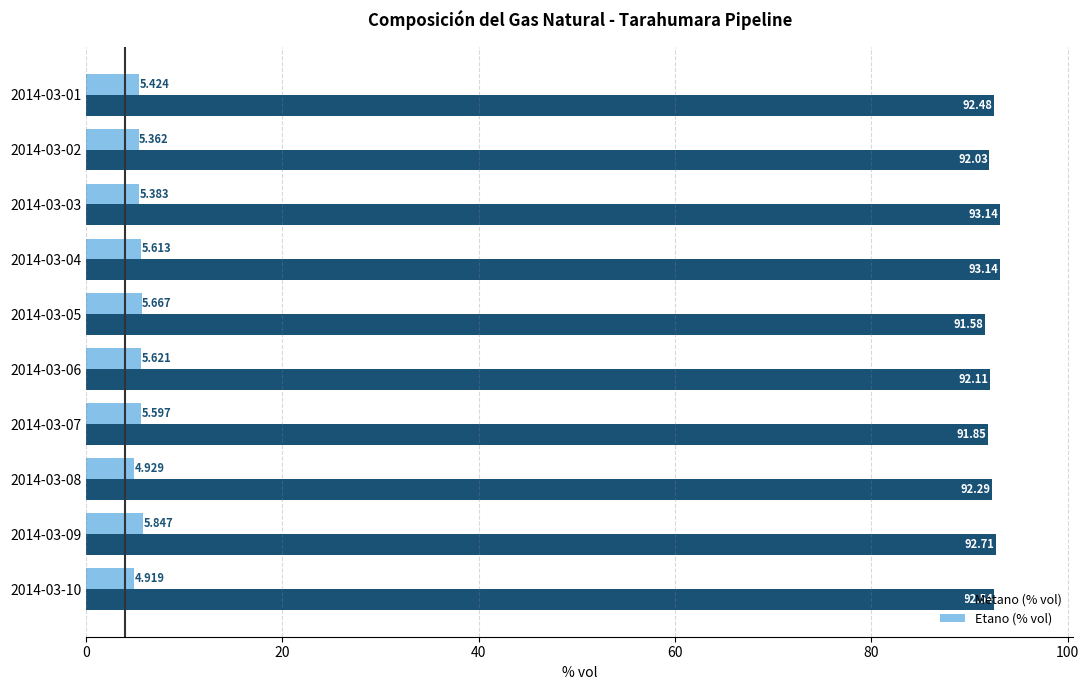

At how many categories does at least one series exceed 90?

10